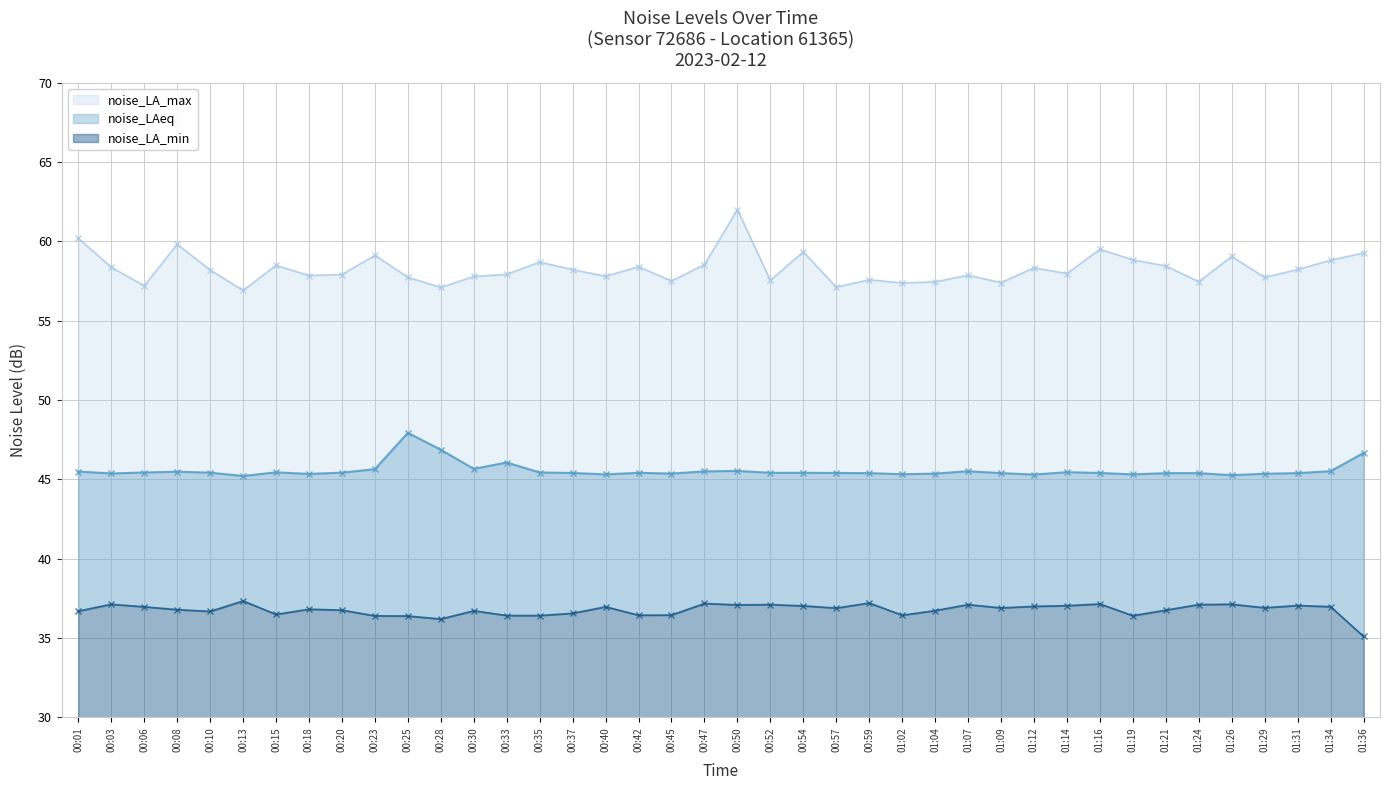

What is the sum of all noise_LA_max values?

2330.7